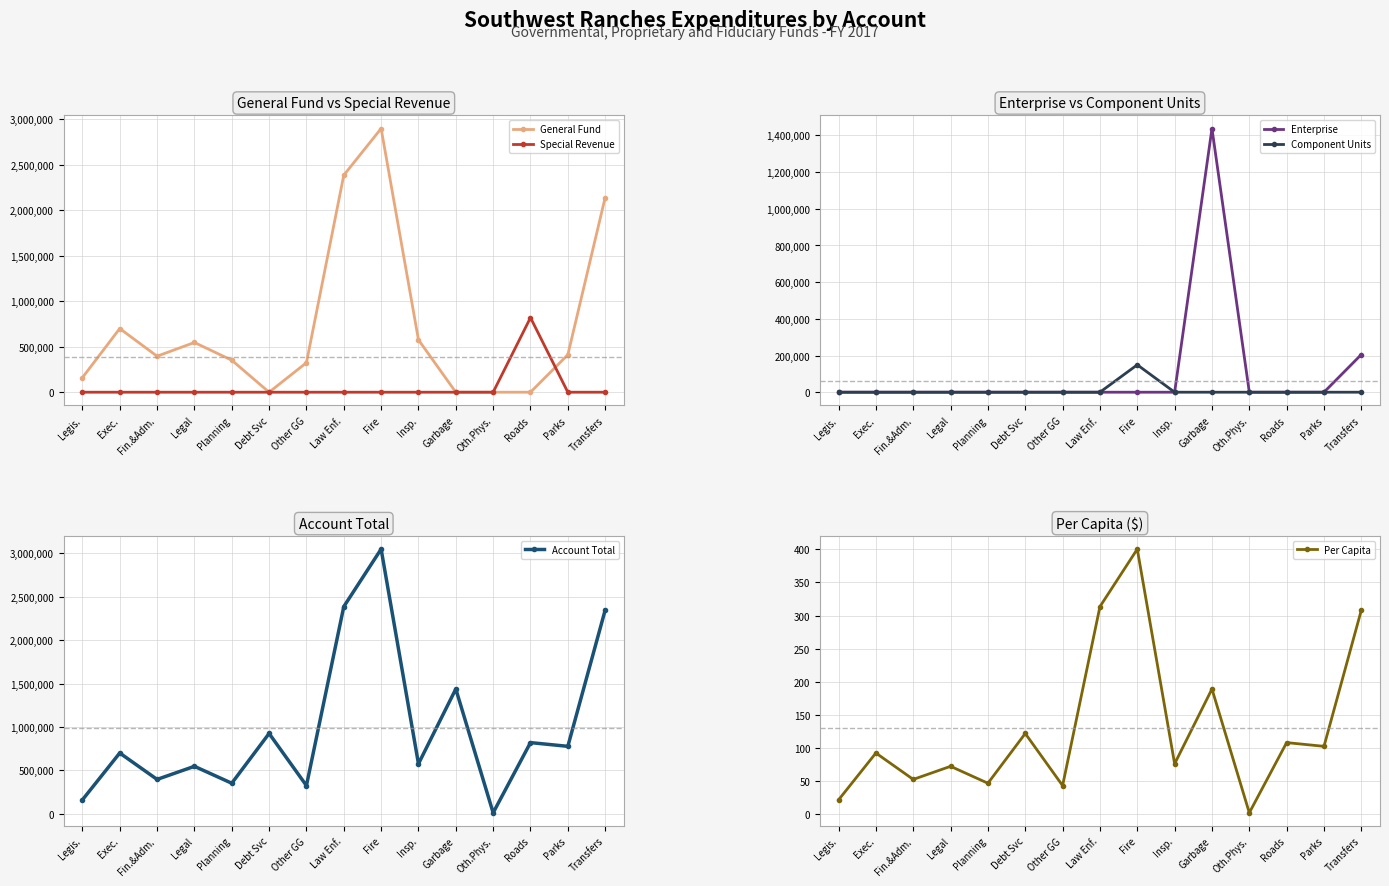

How many categories are shown in the chart?

15